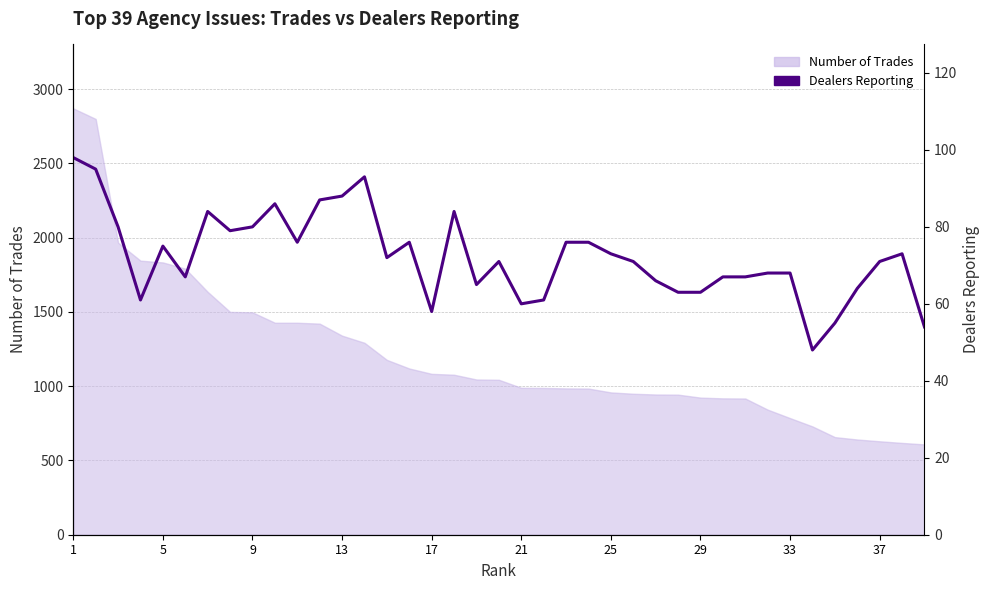

What is the minimum value shown in the chart?

48